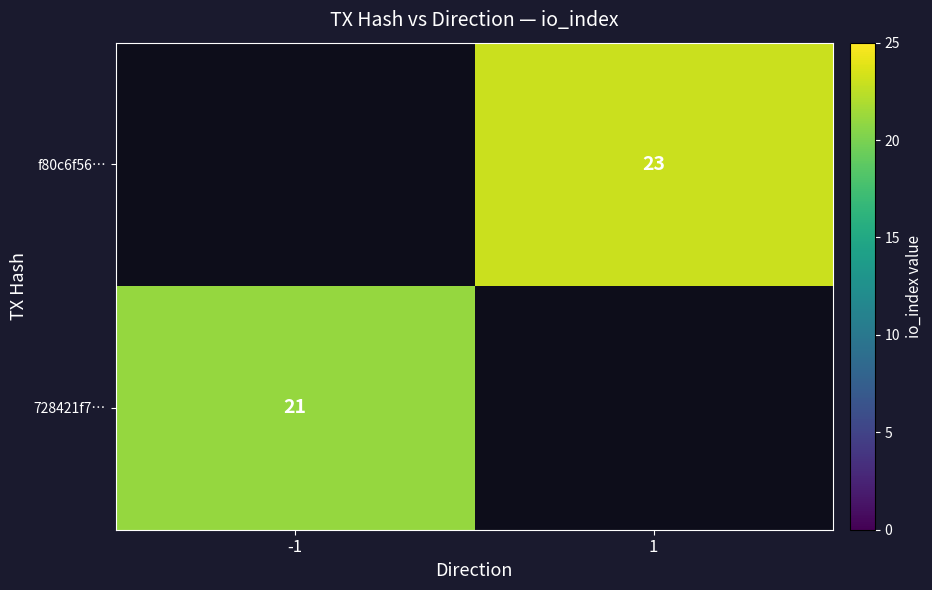

The f80c6f56… series shows 16 at 1. True or false?

False